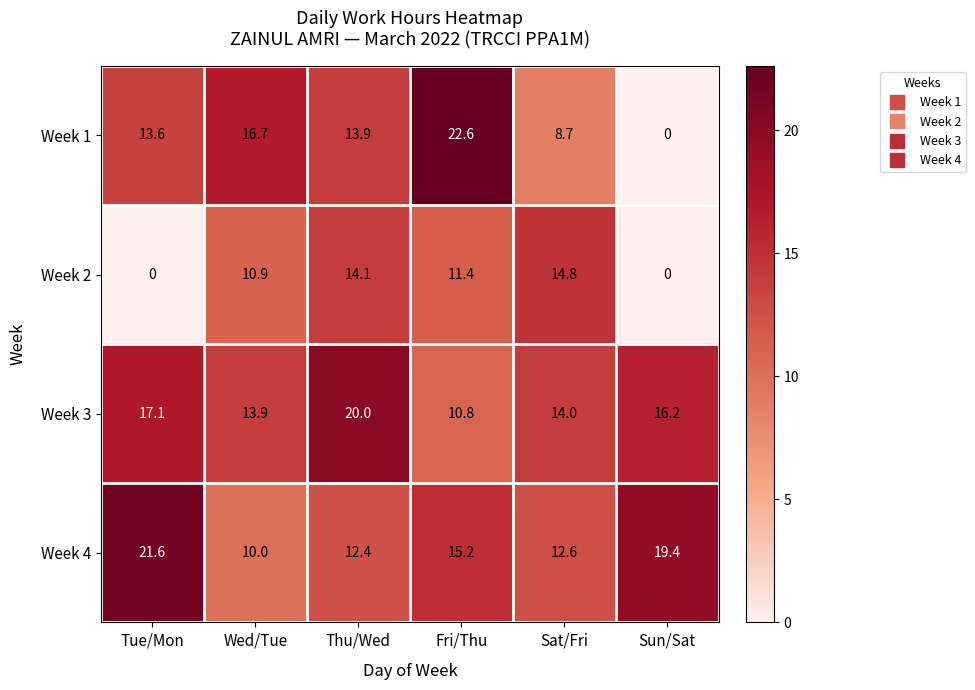

Reading left to right, transcribe all the data shown in this chart.

Week 1: Tue/Mon=13.6	Wed/Tue=16.7	Thu/Wed=13.9	Fri/Thu=22.6	Sat/Fri=8.7	Sun/Sat=0.0
Week 2: Tue/Mon=0.0	Wed/Tue=10.9	Thu/Wed=14.1	Fri/Thu=11.4	Sat/Fri=14.8	Sun/Sat=0.0
Week 3: Tue/Mon=17.1	Wed/Tue=13.9	Thu/Wed=20.0	Fri/Thu=10.8	Sat/Fri=14.0	Sun/Sat=16.2
Week 4: Tue/Mon=21.6	Wed/Tue=10.0	Thu/Wed=12.4	Fri/Thu=15.2	Sat/Fri=12.6	Sun/Sat=19.4